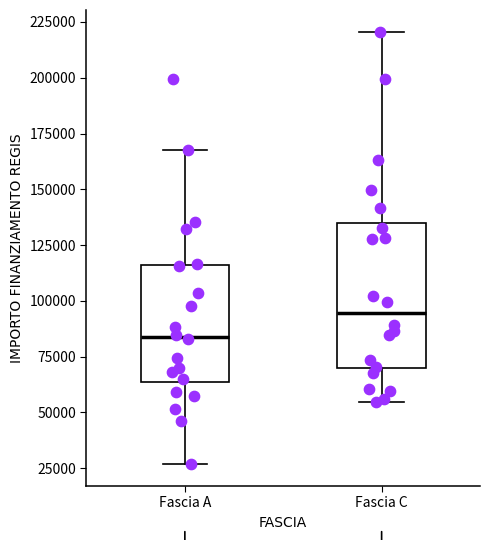

Which box is the tallest, from its lower edge to its upper edge?

Fascia C